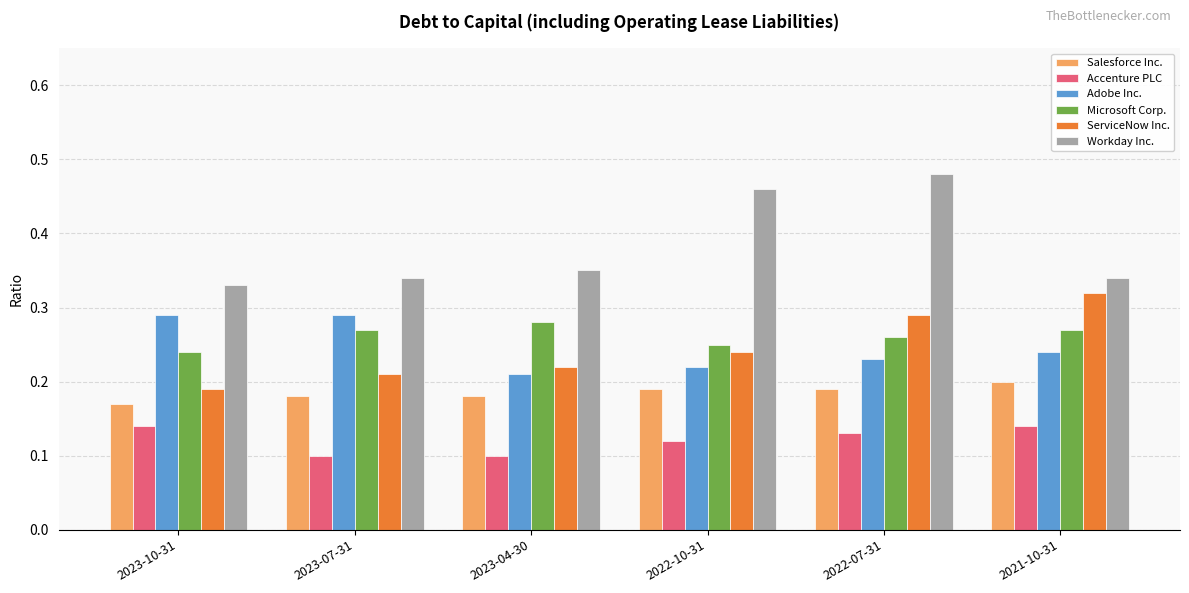

Are the bars horizontal?

No